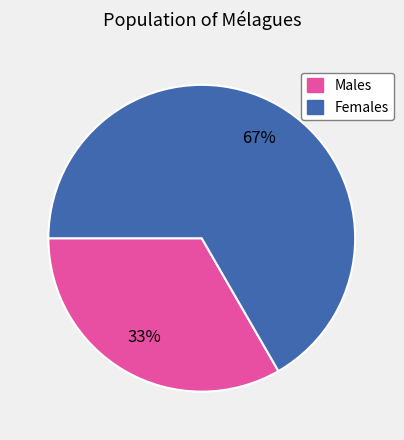

How many segments does this pie chart have?

2